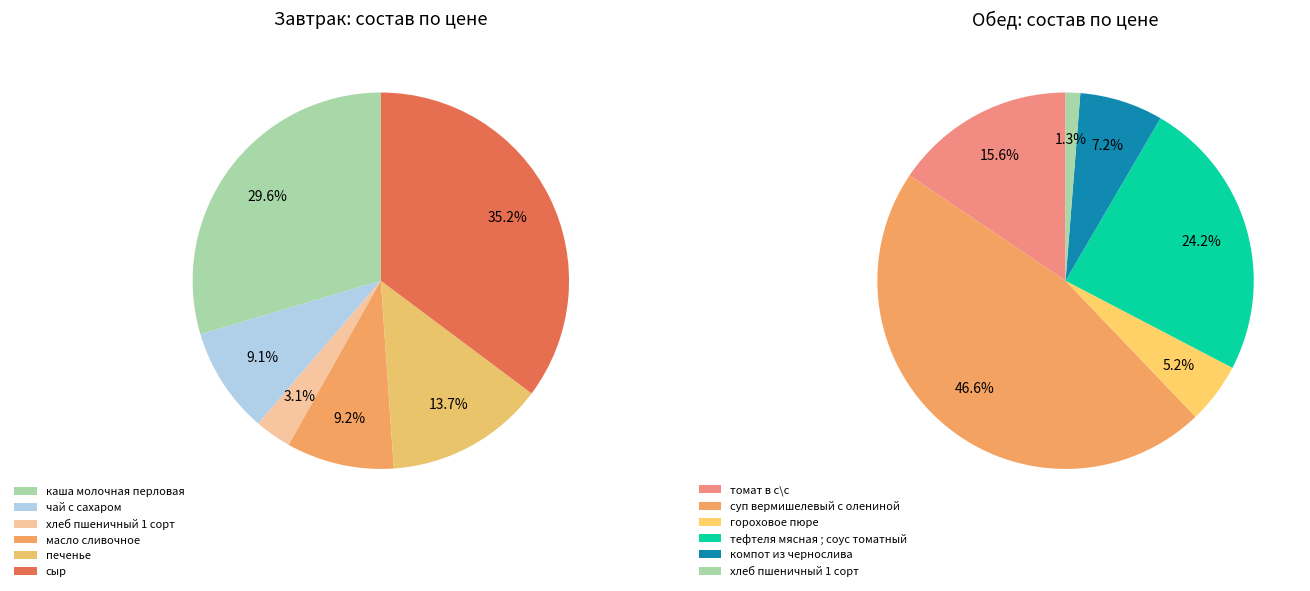

Does хлеб пшеничный 1 сорт (обед) represent more than half of the total?

No